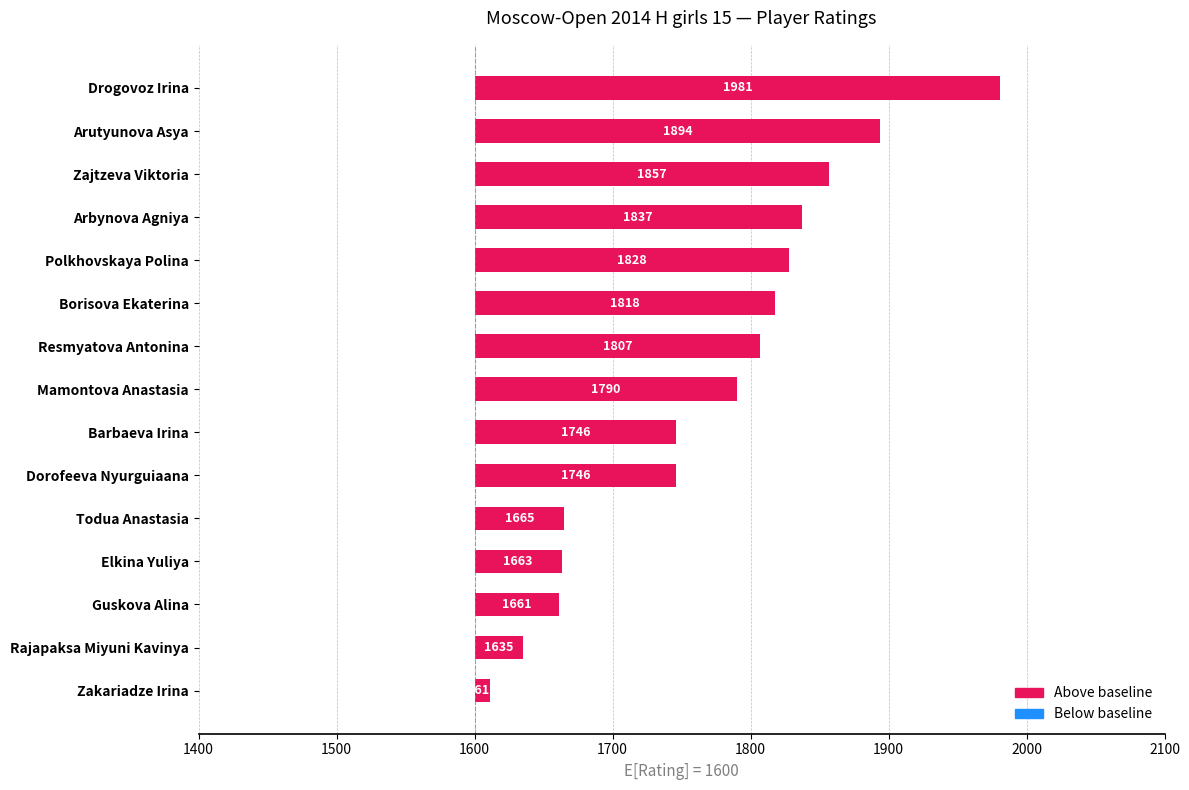

The value at Arbynova Agniya is 156. True or false?

False